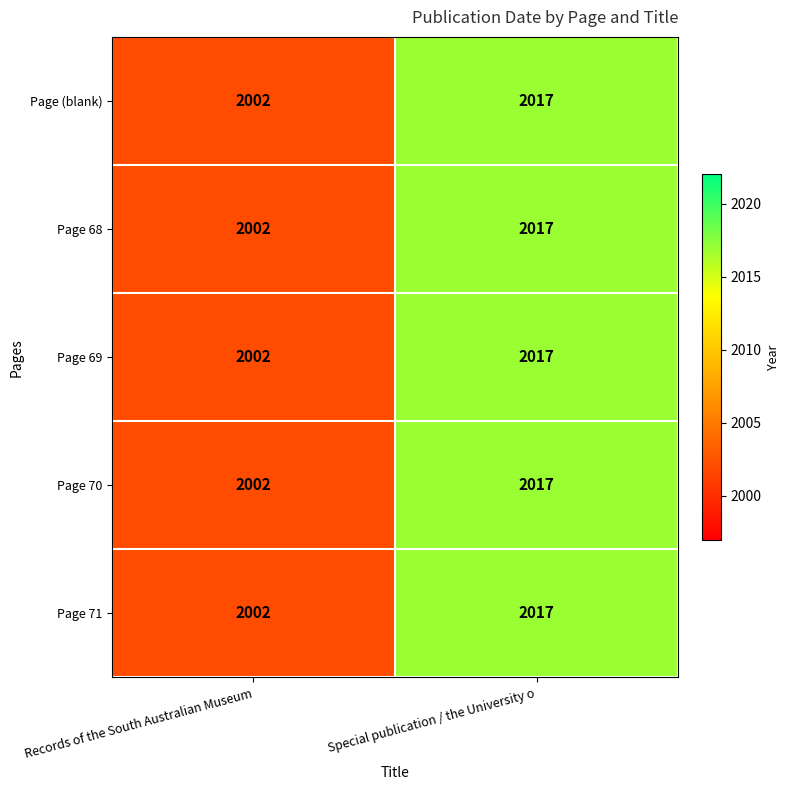

What is the average value of the Page 71 series?

2010